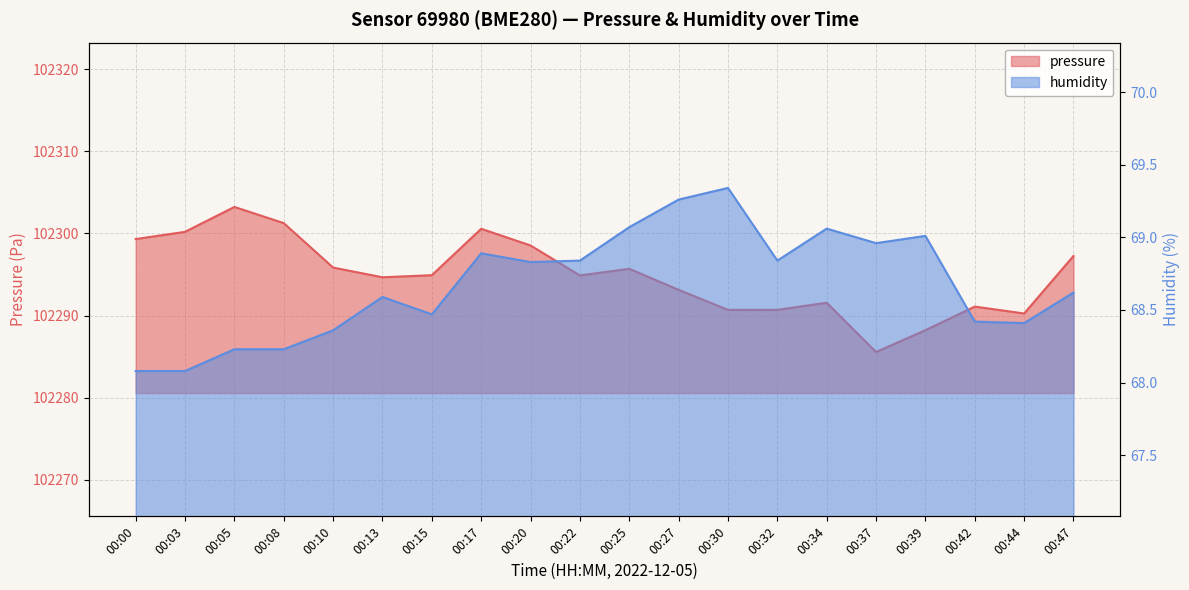

What is the total value across all series at 00:32?

102359.5